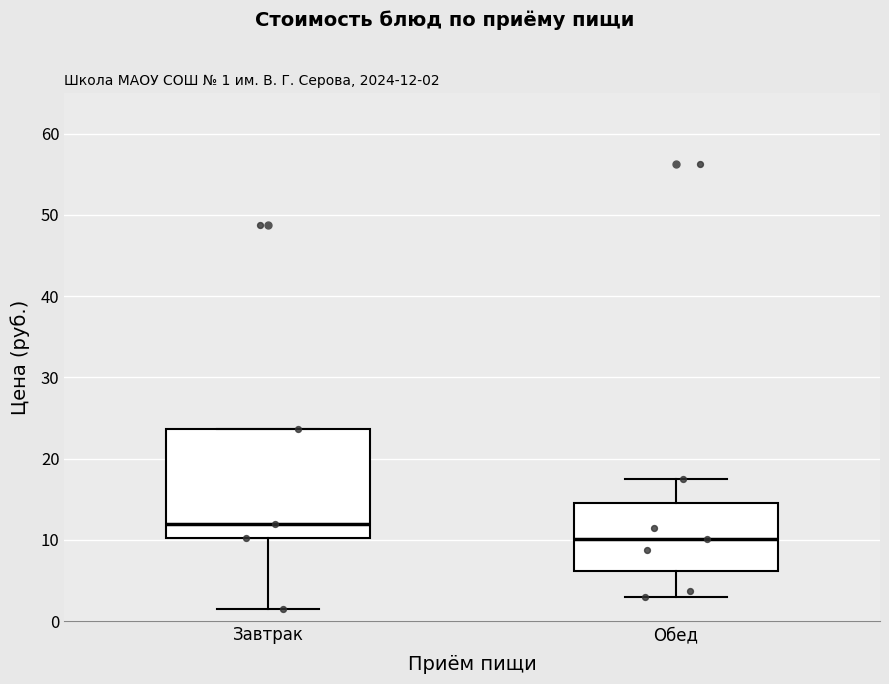

Which box's median line is the highest?

Завтрак